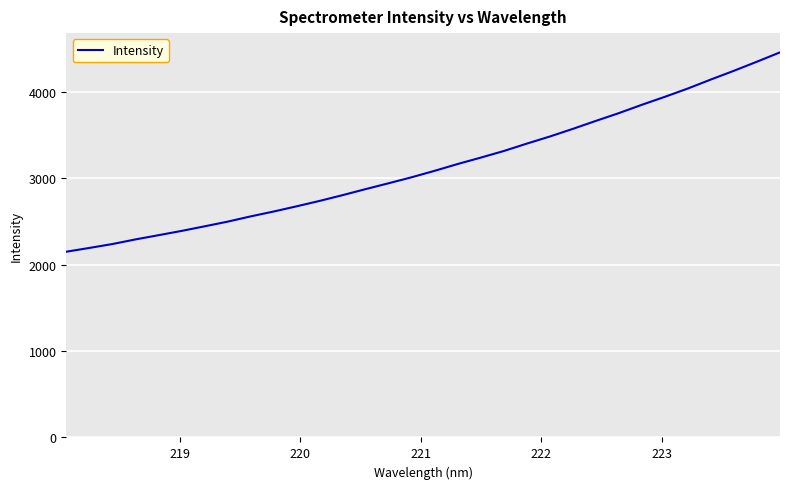

What is the maximum value shown in the chart?

4453.9